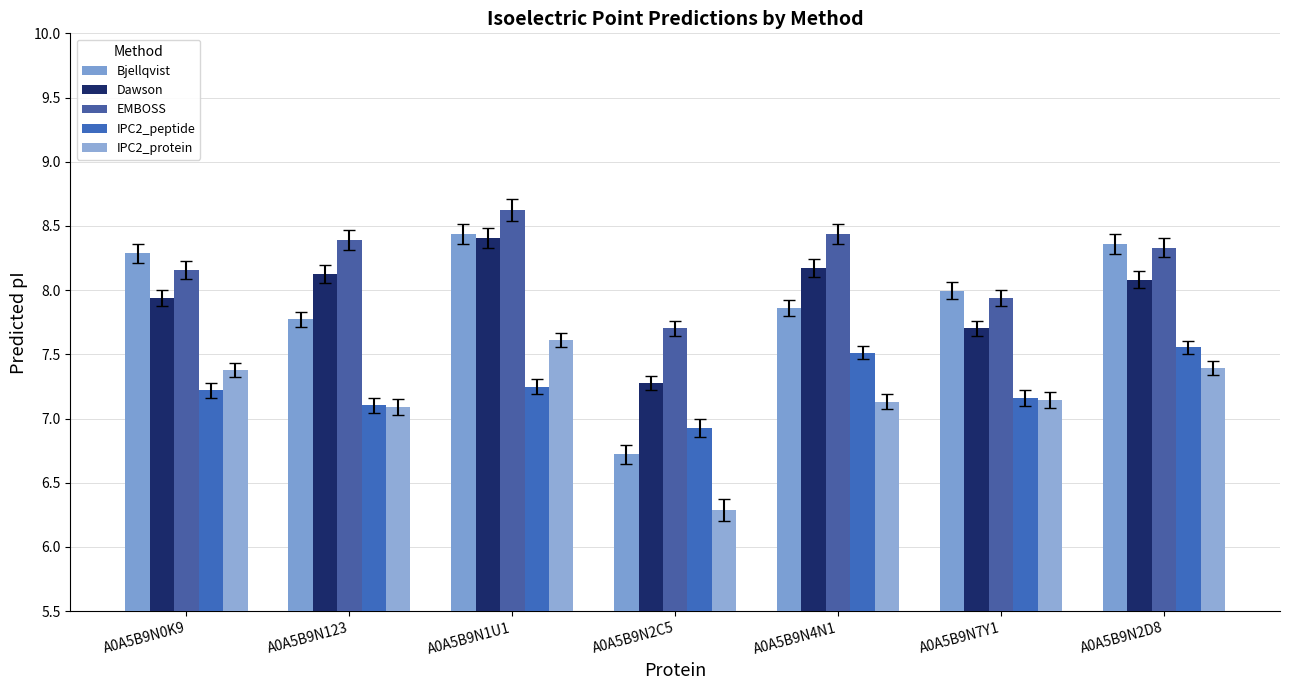

How many data points in Dawson are above 8?

4